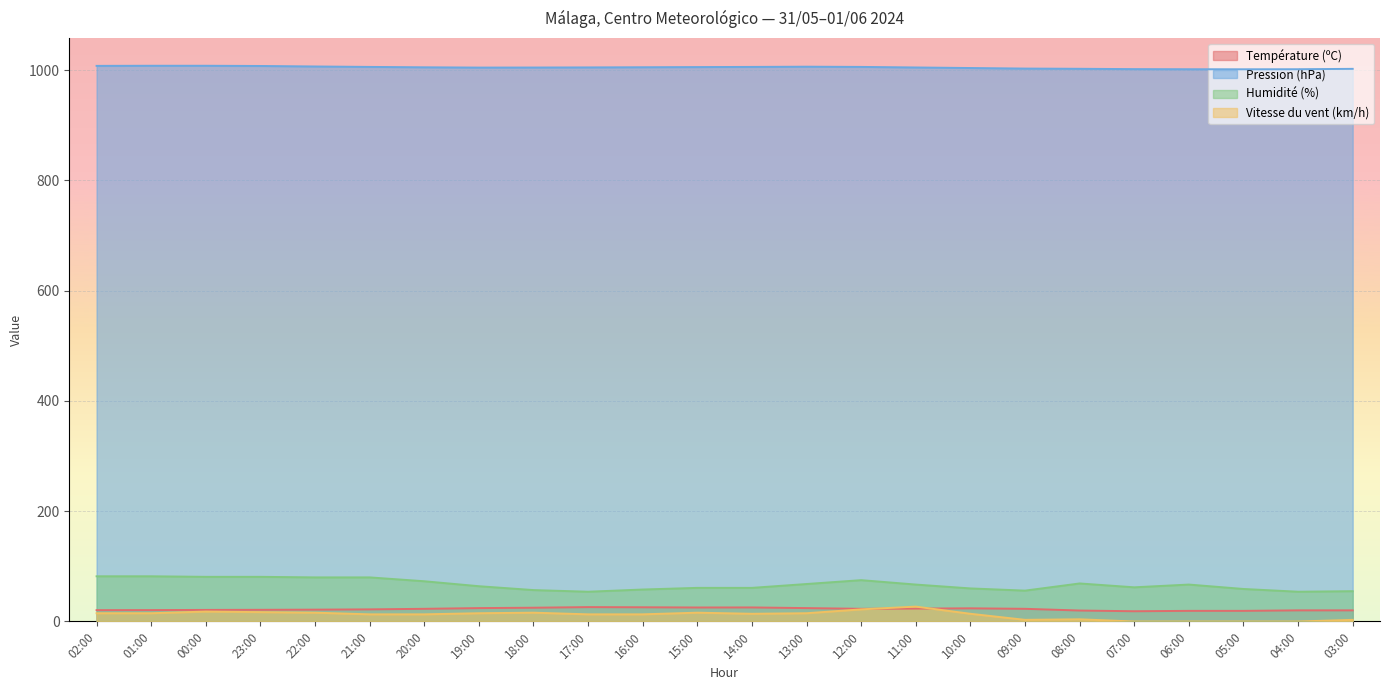

Rank the series by their maximum value, from highest to lowest.

Pression (hPa), Humidité (%), Vitesse du vent (km/h), Température (ºC)